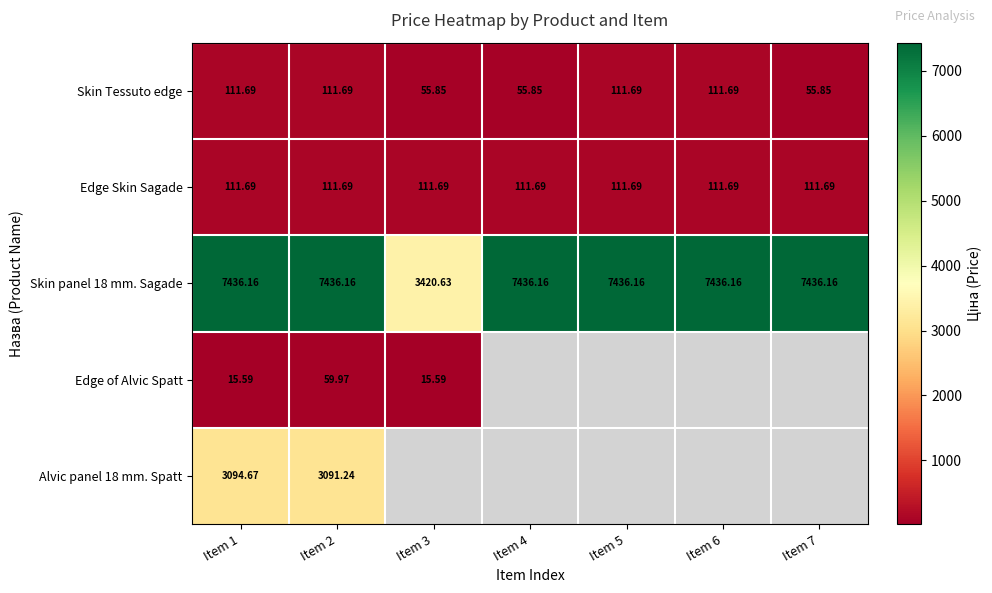

Is the value of Edge Skin Sagade at Item 1 greater than the value of Skin panel 18 mm. Sagade at Item 7?

No